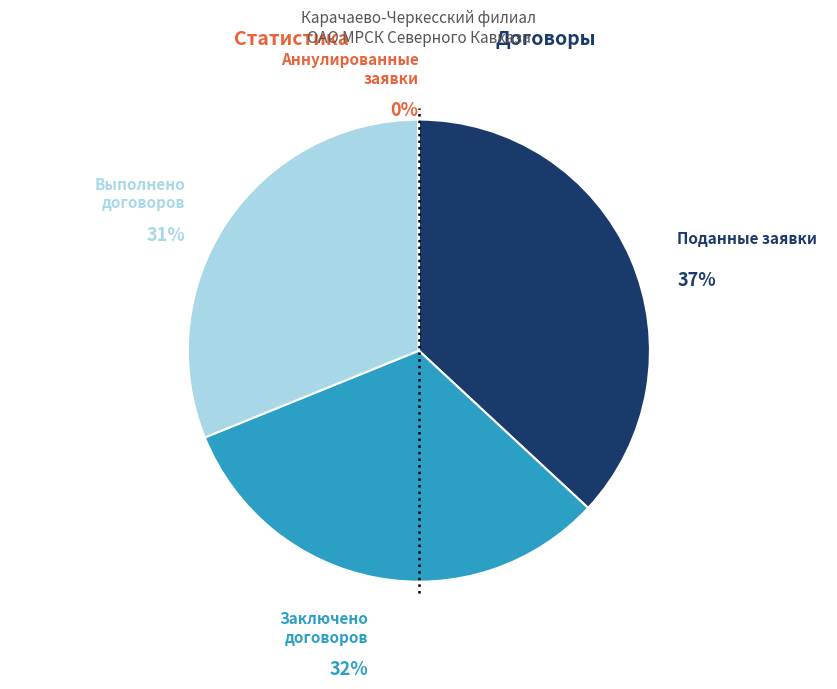

Which slice is the largest?

Поданные заявки